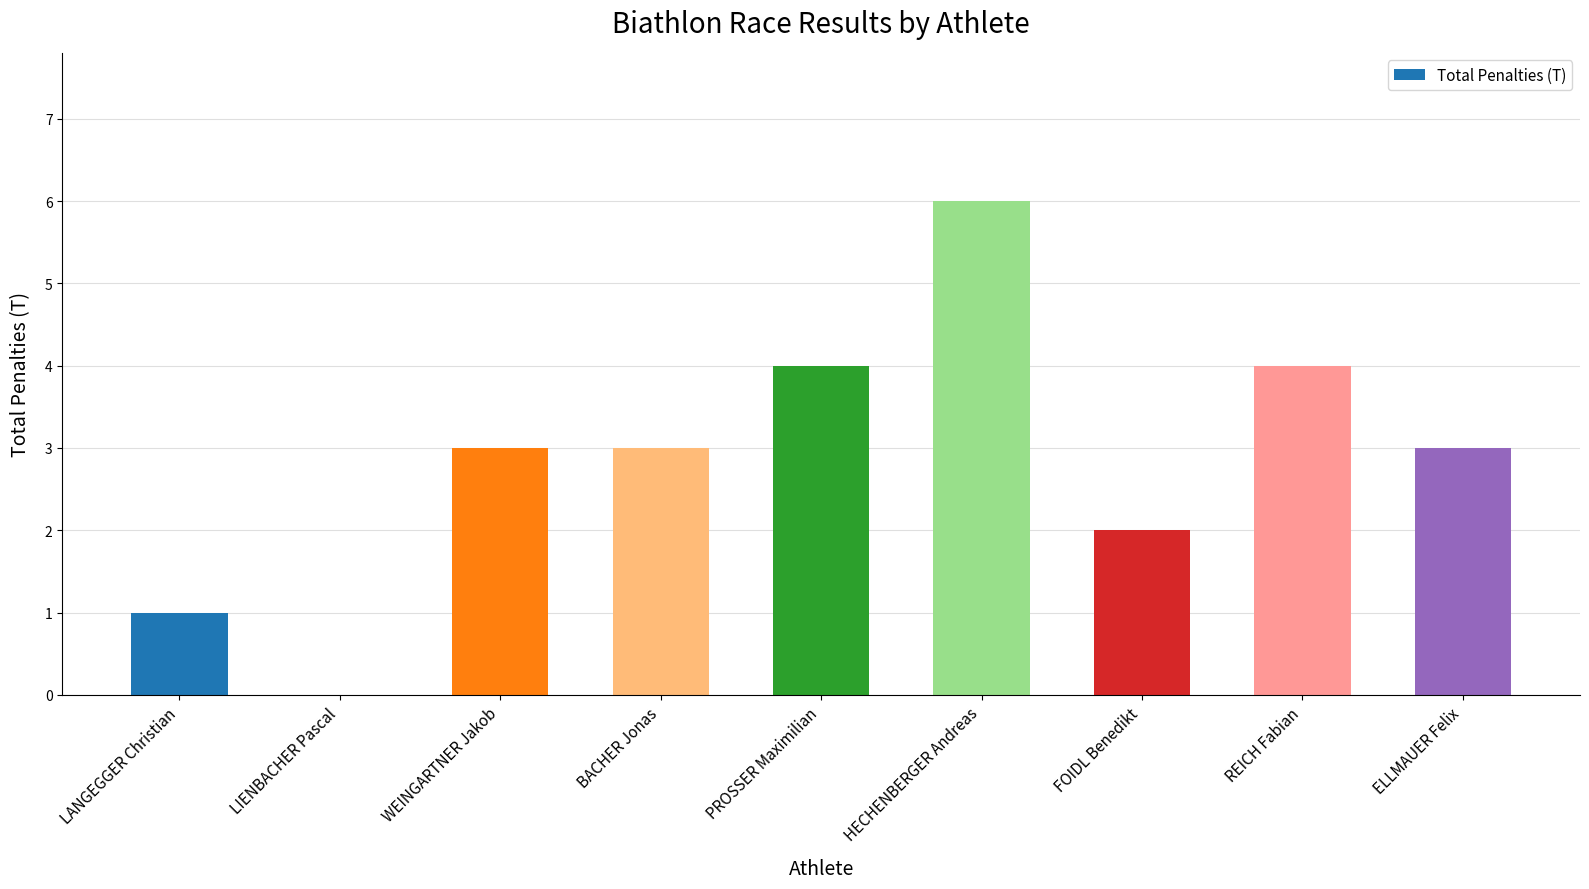

Which label corresponds to the largest value in the chart?

HECHENBERGER Andreas